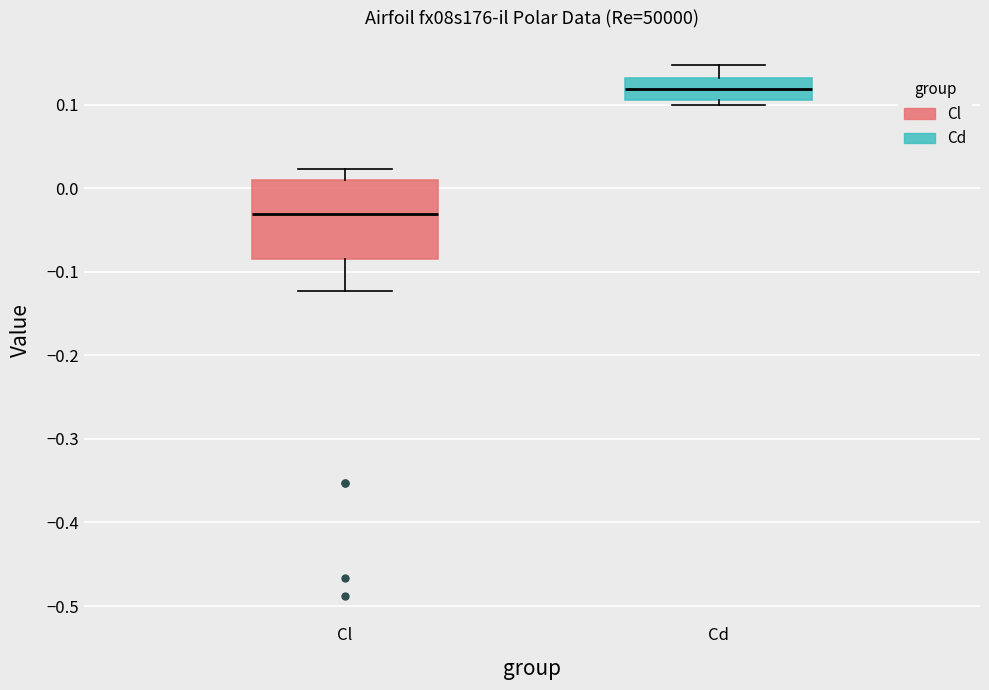

Which box has the highest median line?

Cd